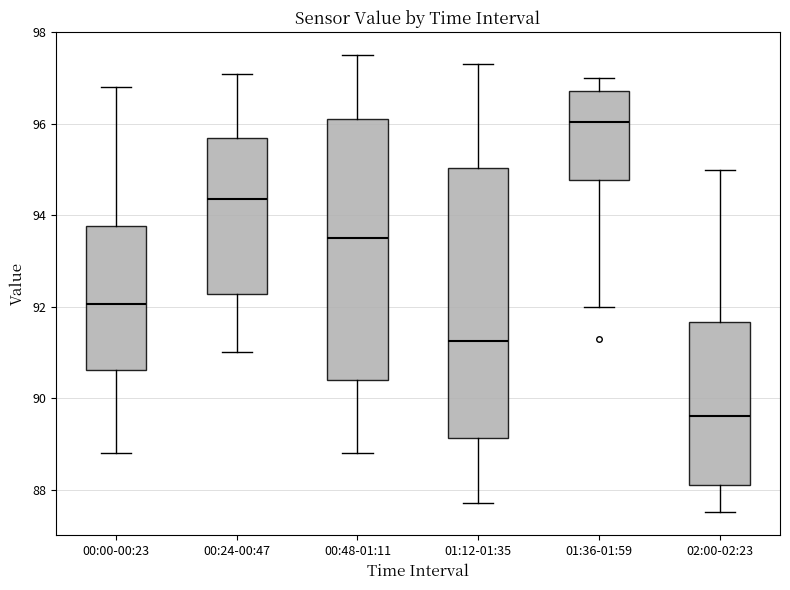

Which box's median line is the lowest?

02:00-02:23